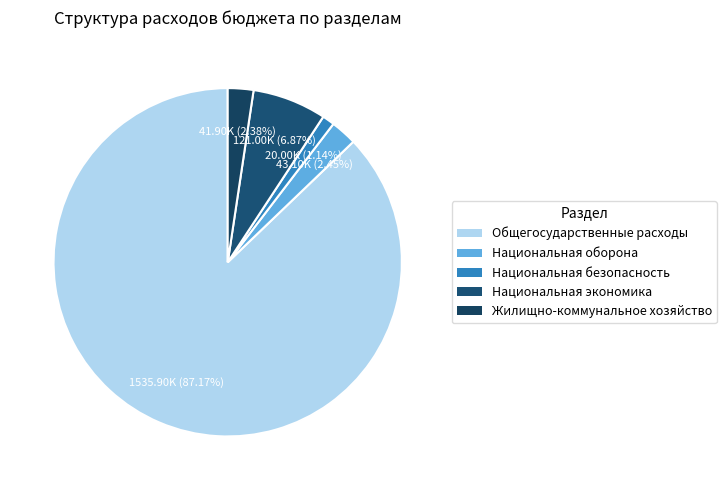

Is Общегосударственные расходы the majority of the pie?

Yes